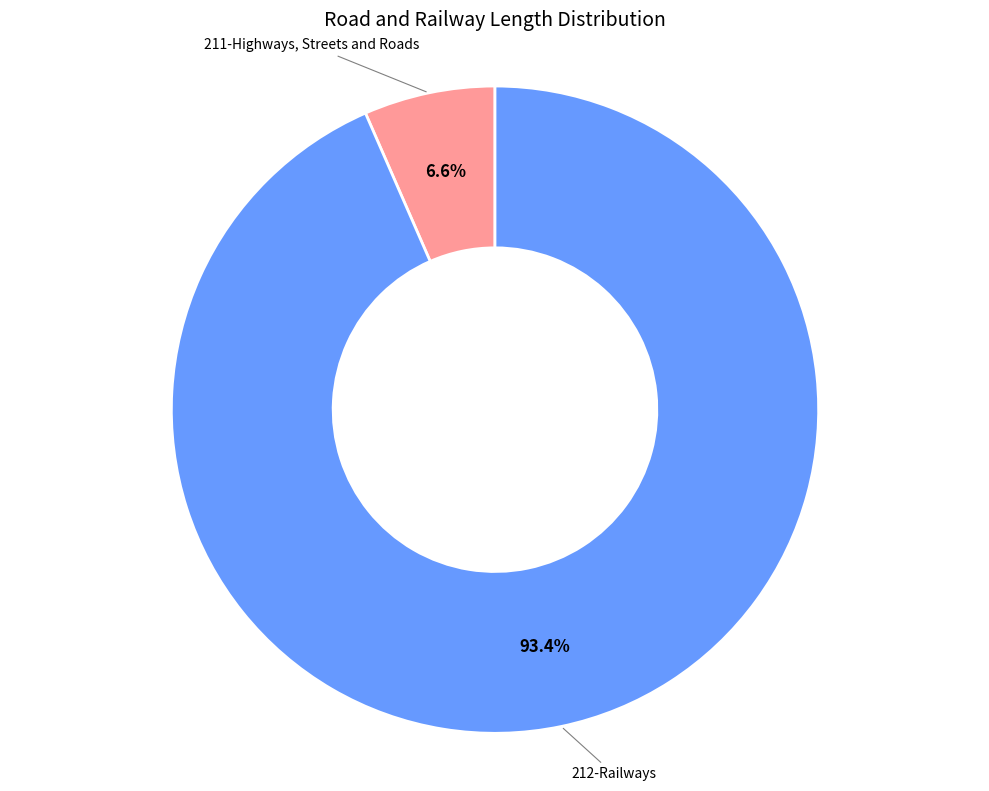

Count the number of slices in the pie.

2